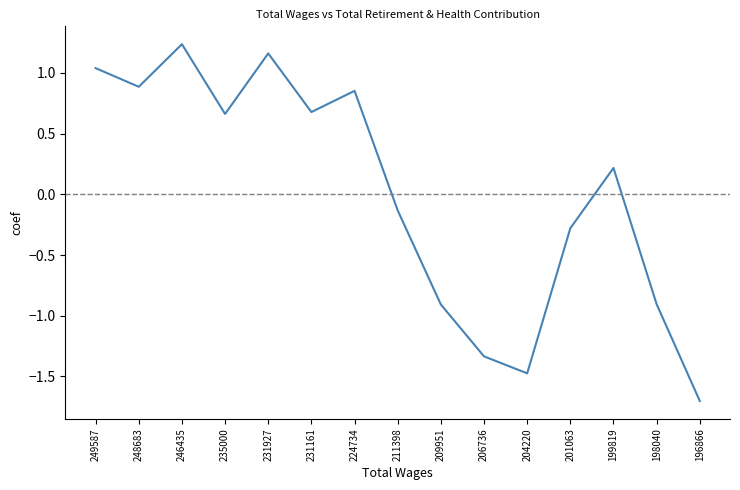

Between 224734 and 231927, which is larger?

231927